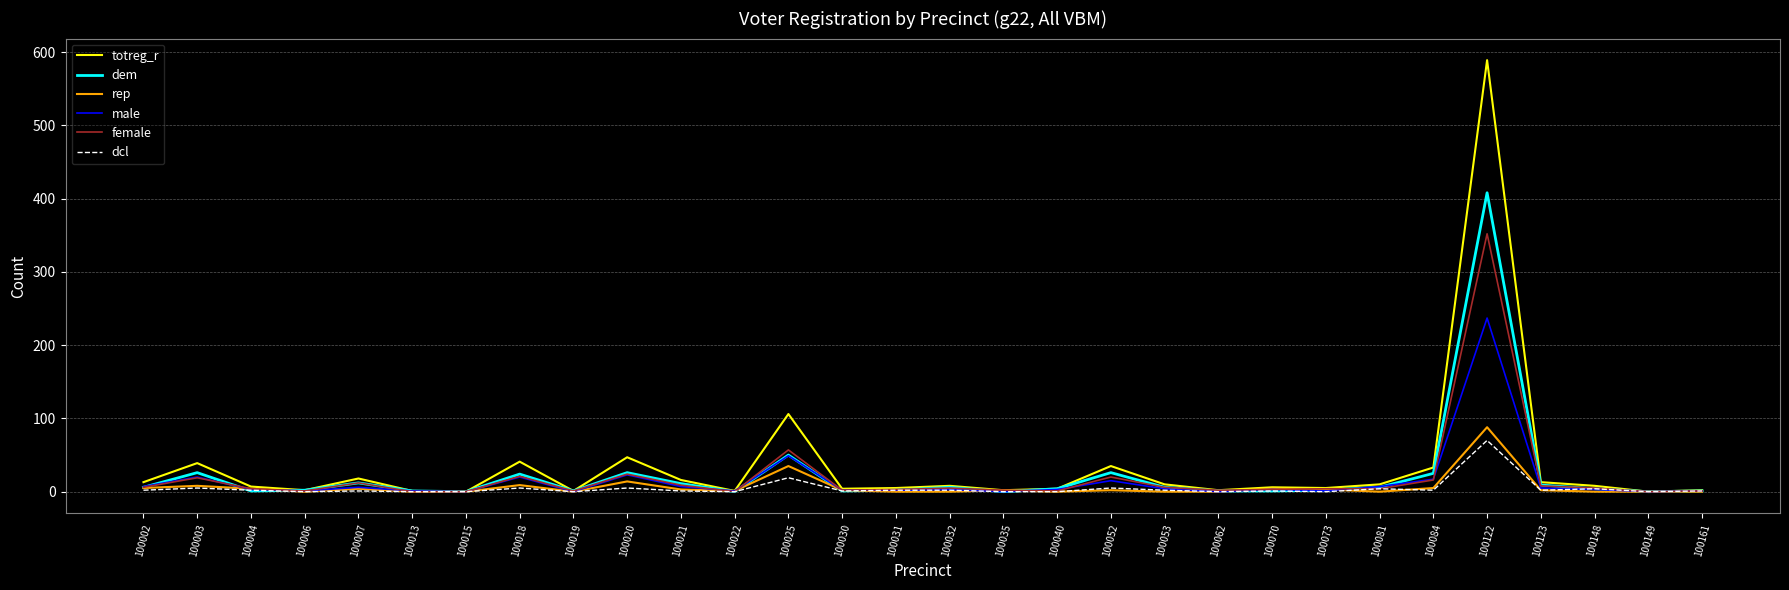

What is the maximum value for dem?

408